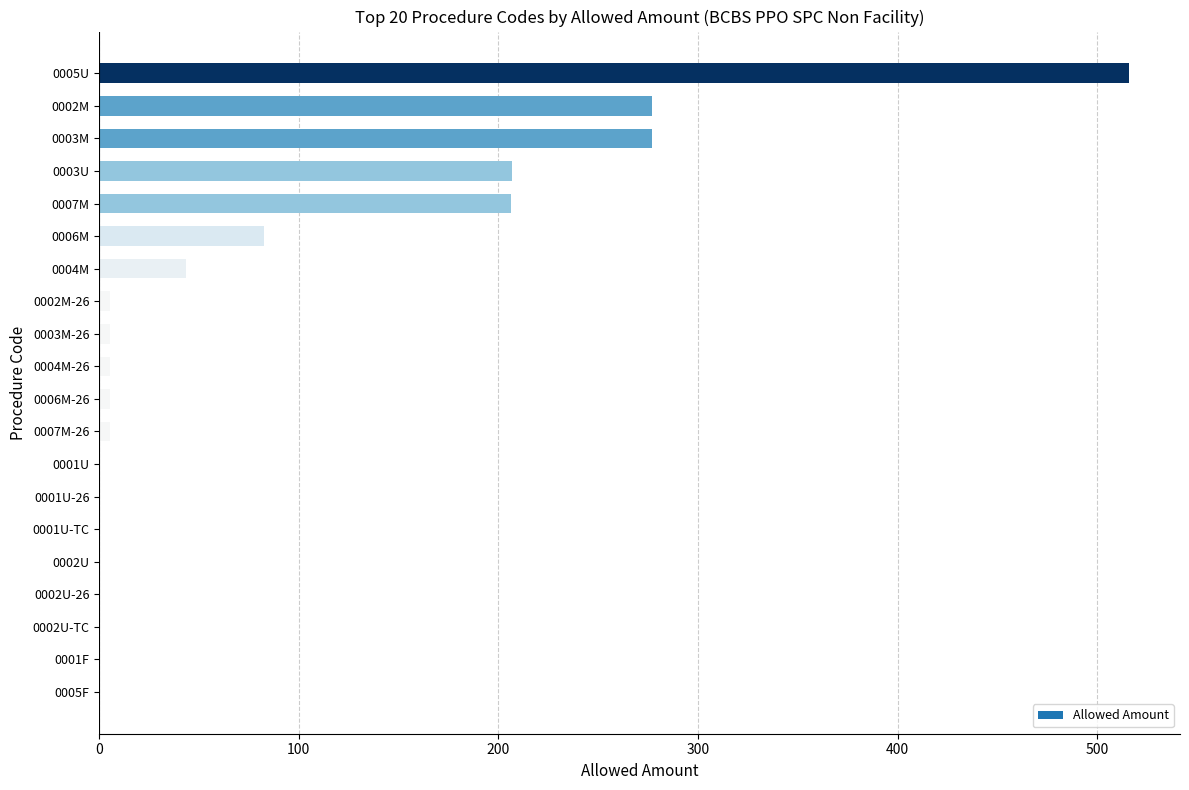

What is the sum of all values?

1639.1